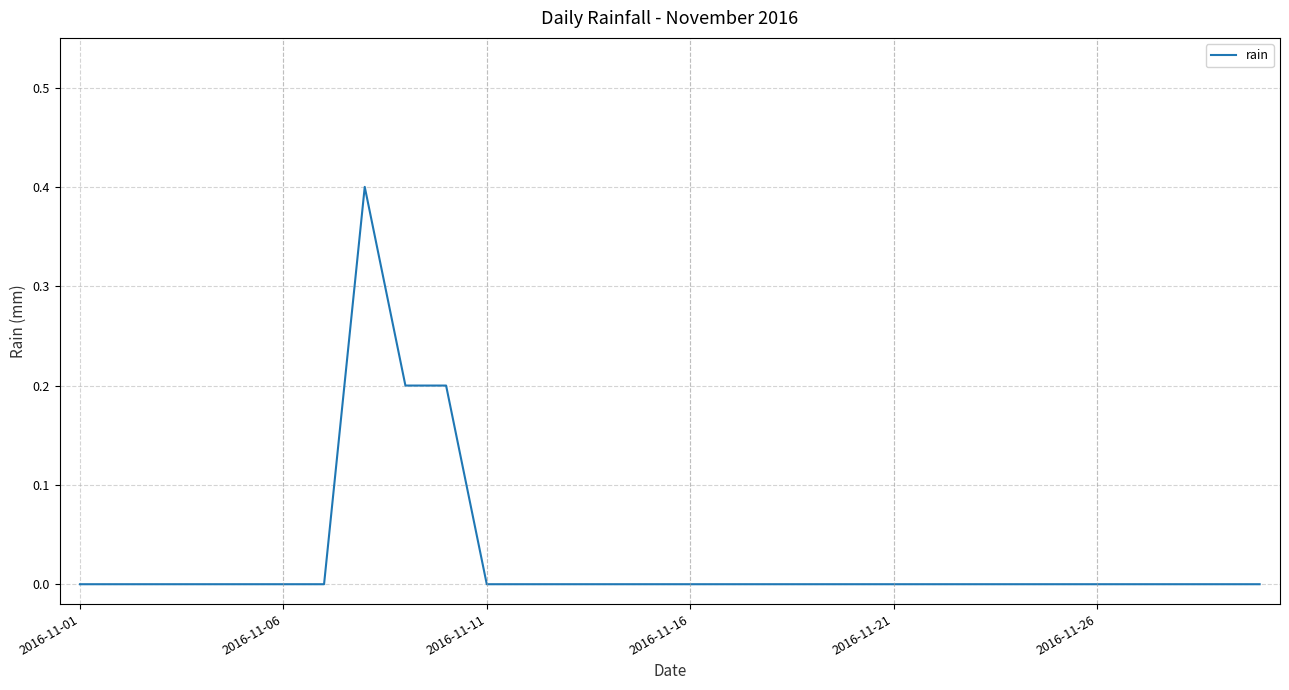

What is the greatest value displayed?

0.4